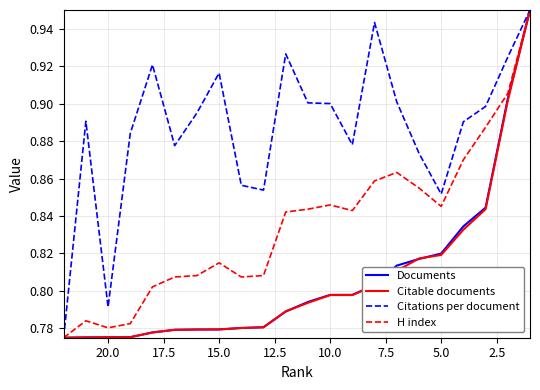

What is the difference between the highest and lowest values at 2.5?

0.1